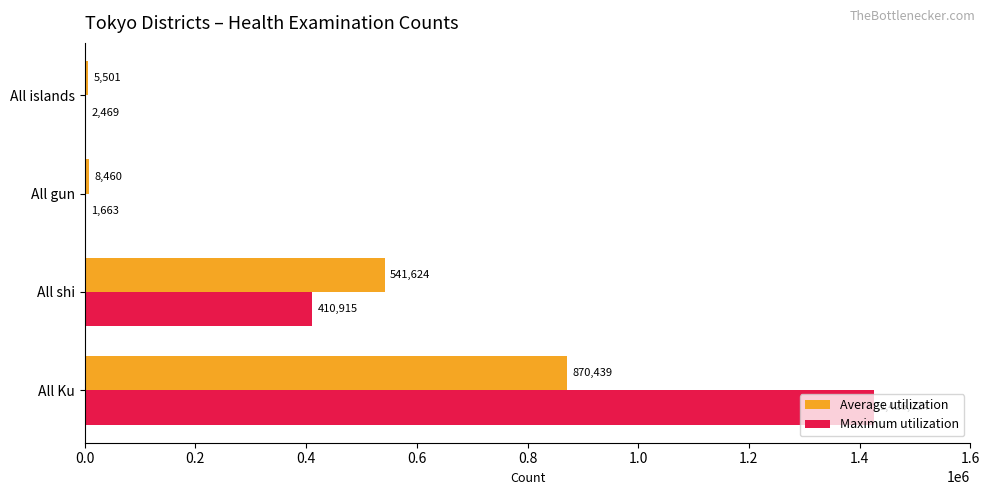

What is the highest value of the Maximum utilization series?

1426024